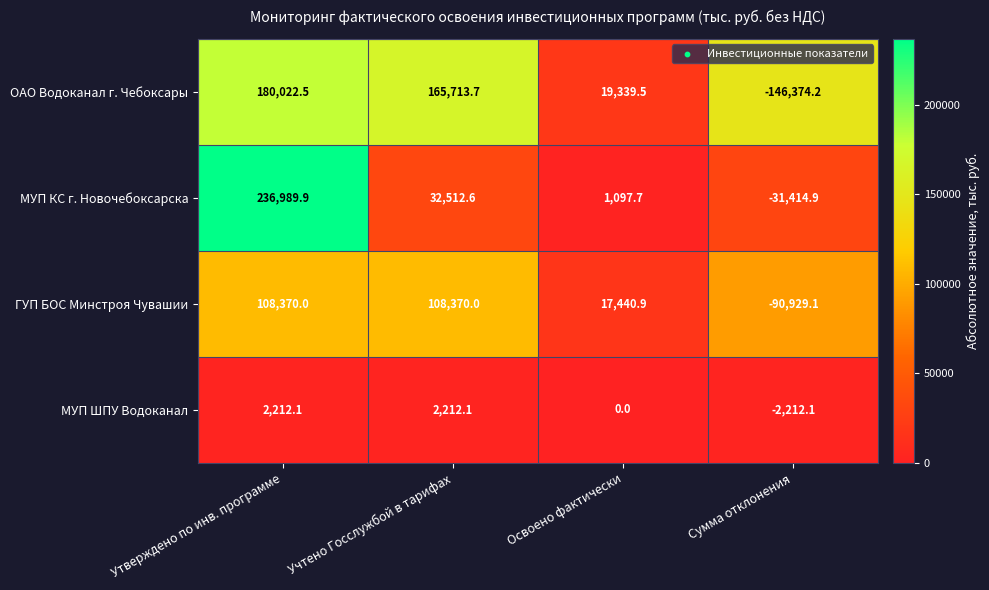

What is the maximum value for ГУП БОС Минстроя Чувашии?

108370.0